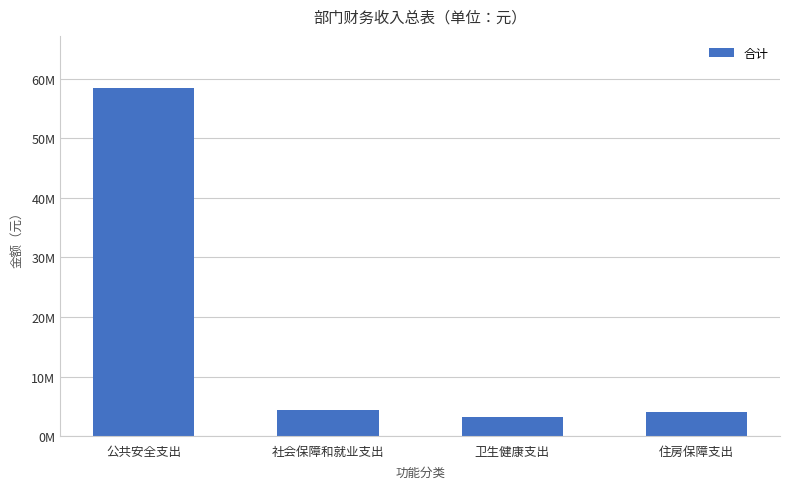

Does the chart contain any negative values?

No